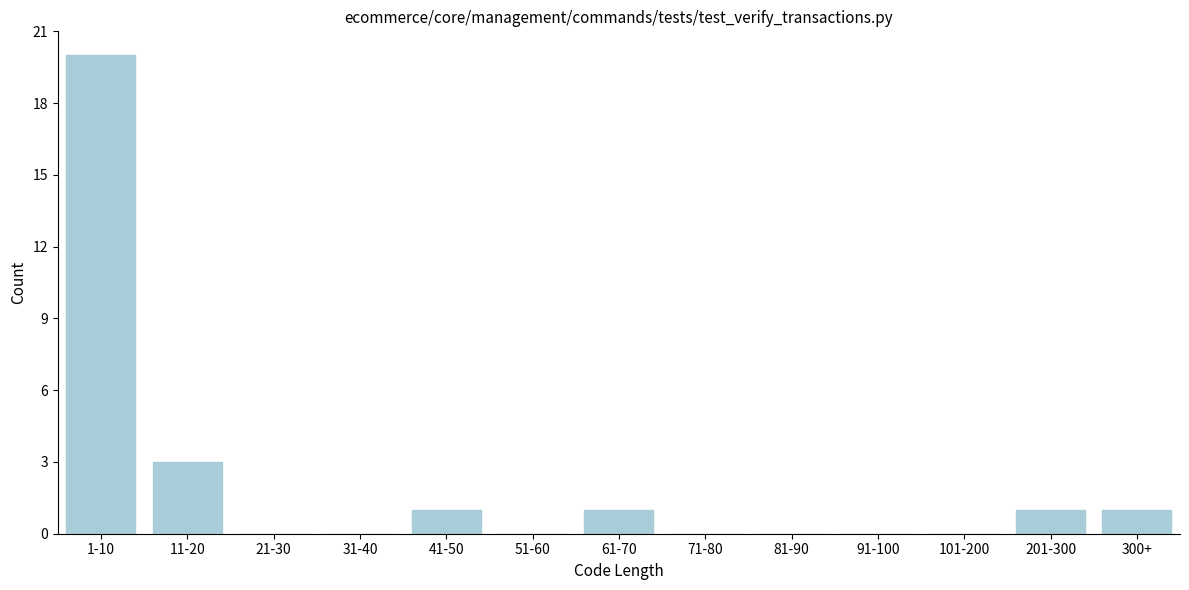

Reading left to right, transcribe all the data shown in this chart.

1-10=20	11-20=3	21-30=0	31-40=0	41-50=1	51-60=0	61-70=1	71-80=0	81-90=0	91-100=0	101-200=0	201-300=1	300+=1